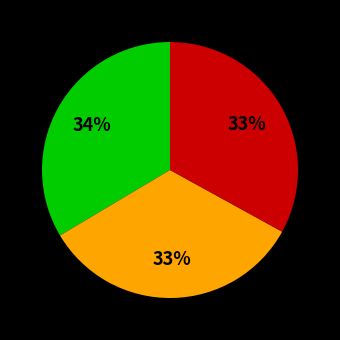

Is there a majority slice in this chart?

No